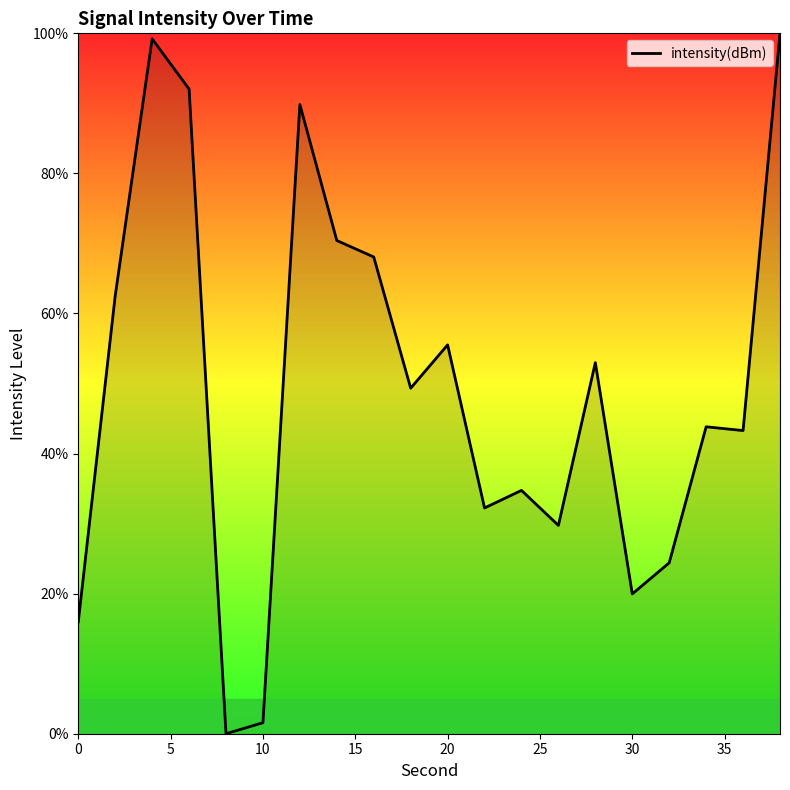

What is the maximum value shown in the chart?

100.0